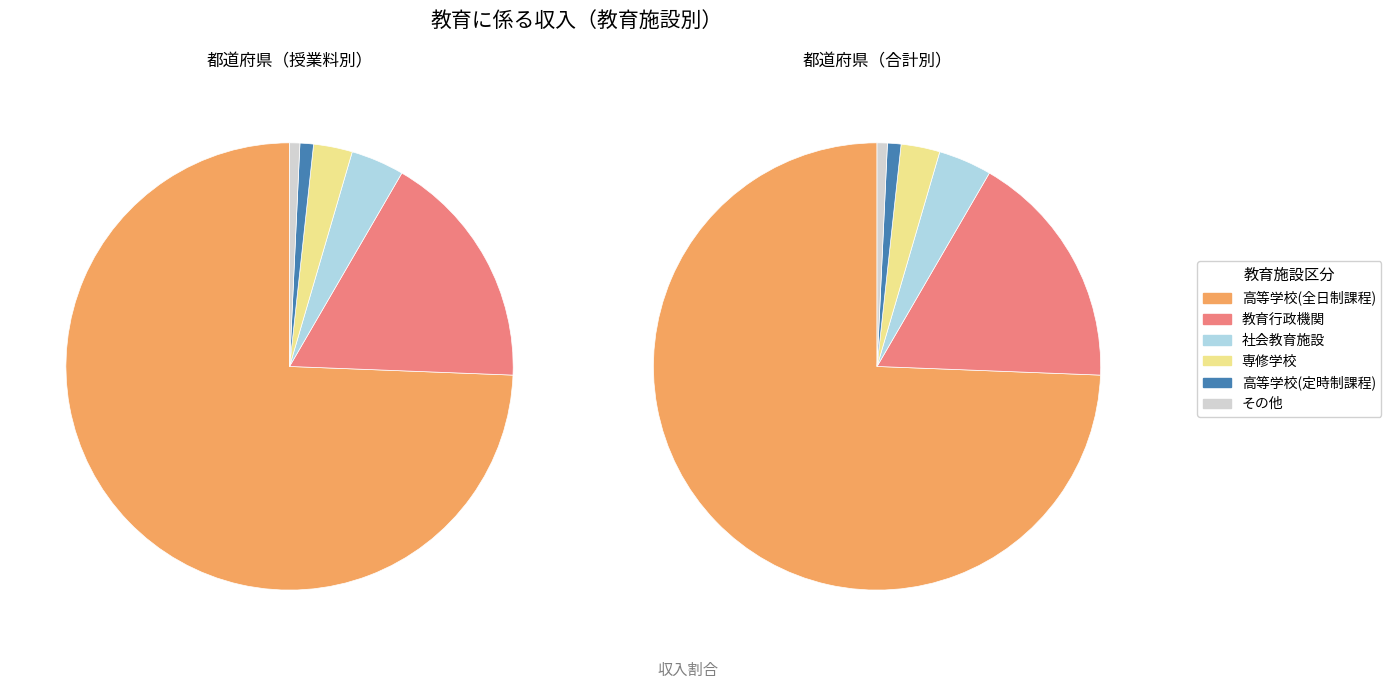

To the nearest percent, what is the combined percentage of 社会教育施設 and 高等学校(定時制課程)?

5%